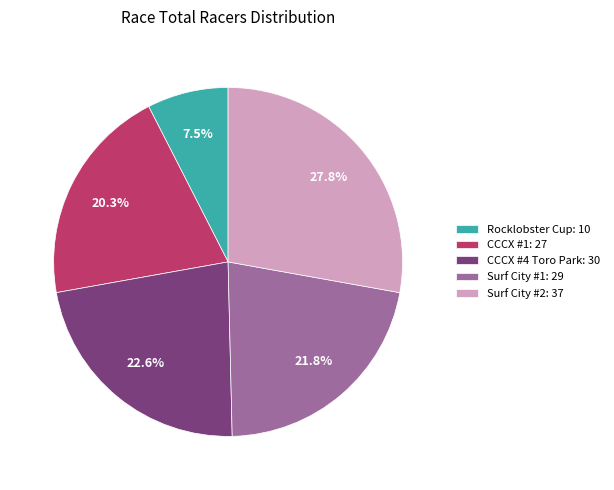

How many slices are in this pie chart?

5